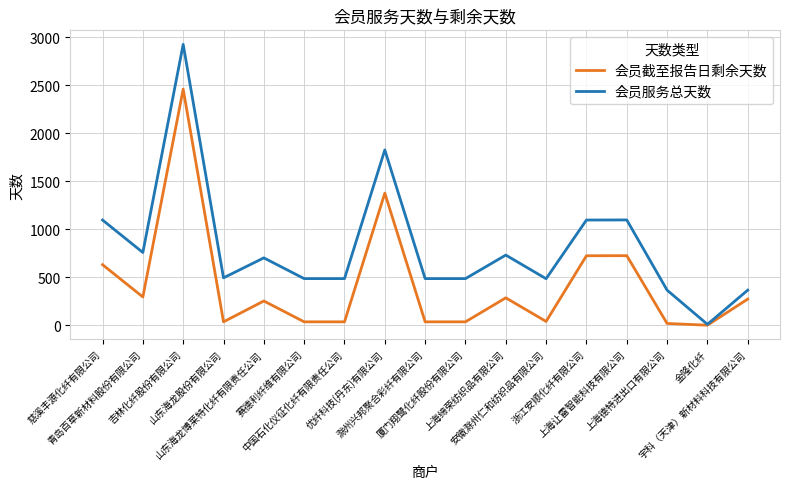

Which label corresponds to the largest value in the chart?

吉林化纤股份有限公司